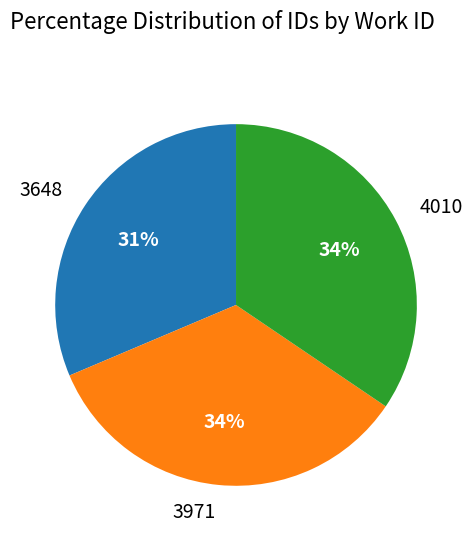

What percentage is the 3971 slice, to the nearest percent?

34%